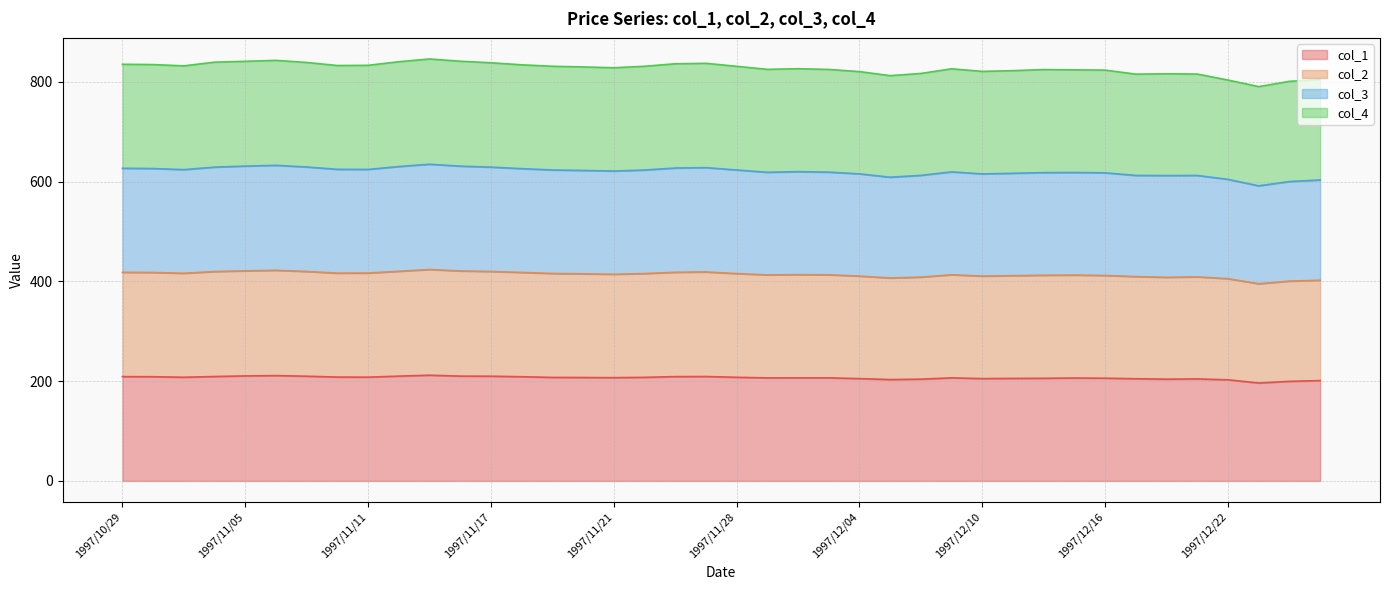

What is the minimum value for col_1?

196.3